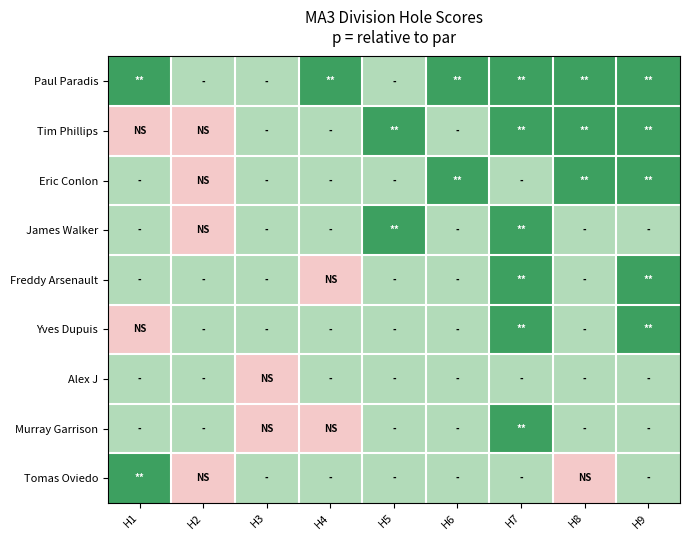

At which category is the sum across all series the highest?

H2